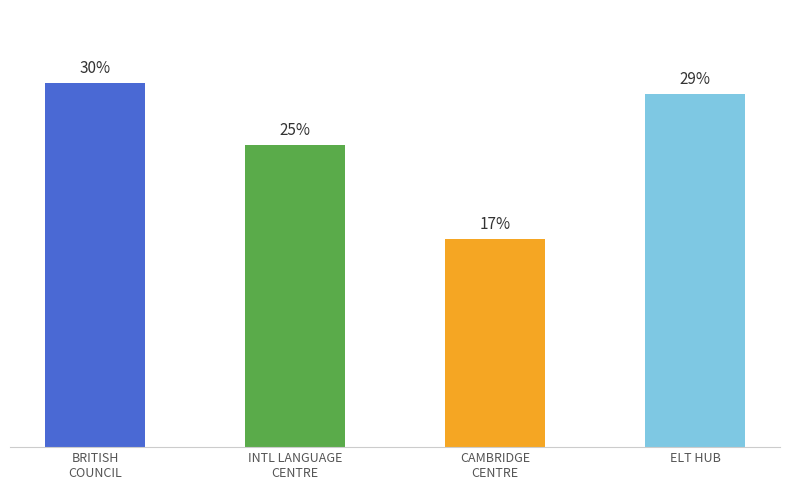

At which label is the value closest to 23?

INTL LANGUAGE
CENTRE